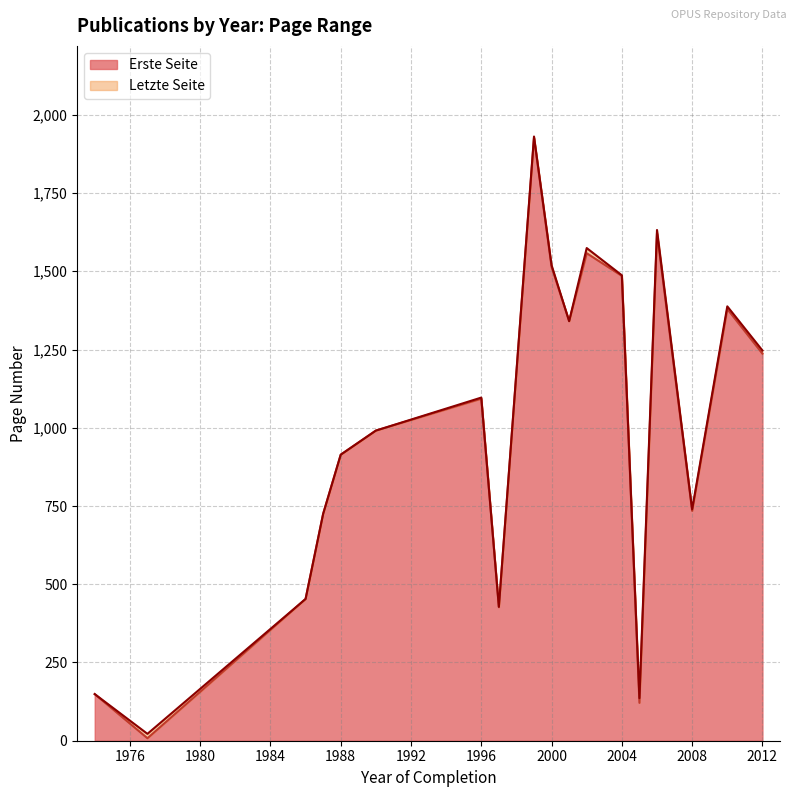

Which series has the largest total across all categories?

Letzte Seite